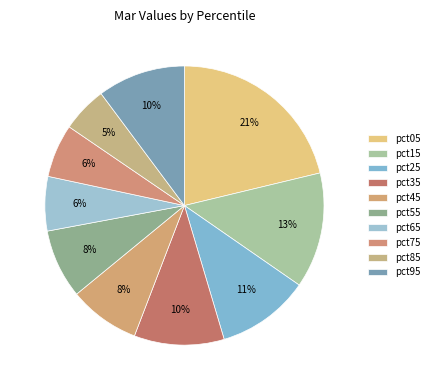

Which has a higher value, pct45 or pct05?

pct05